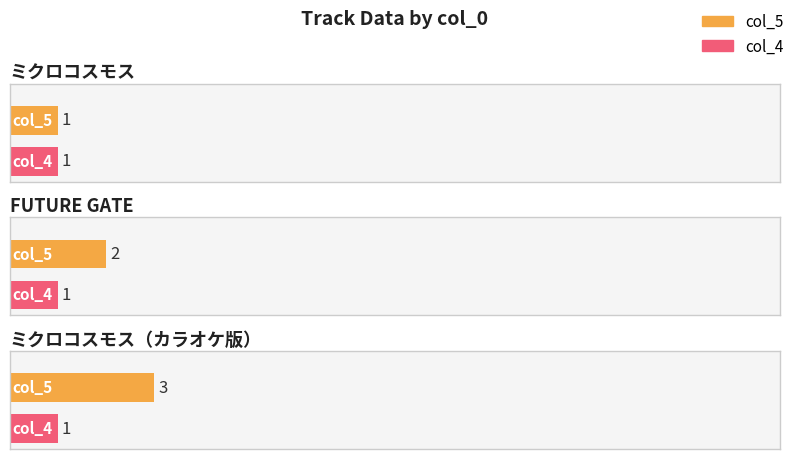

What is the minimum value for col_4?

1